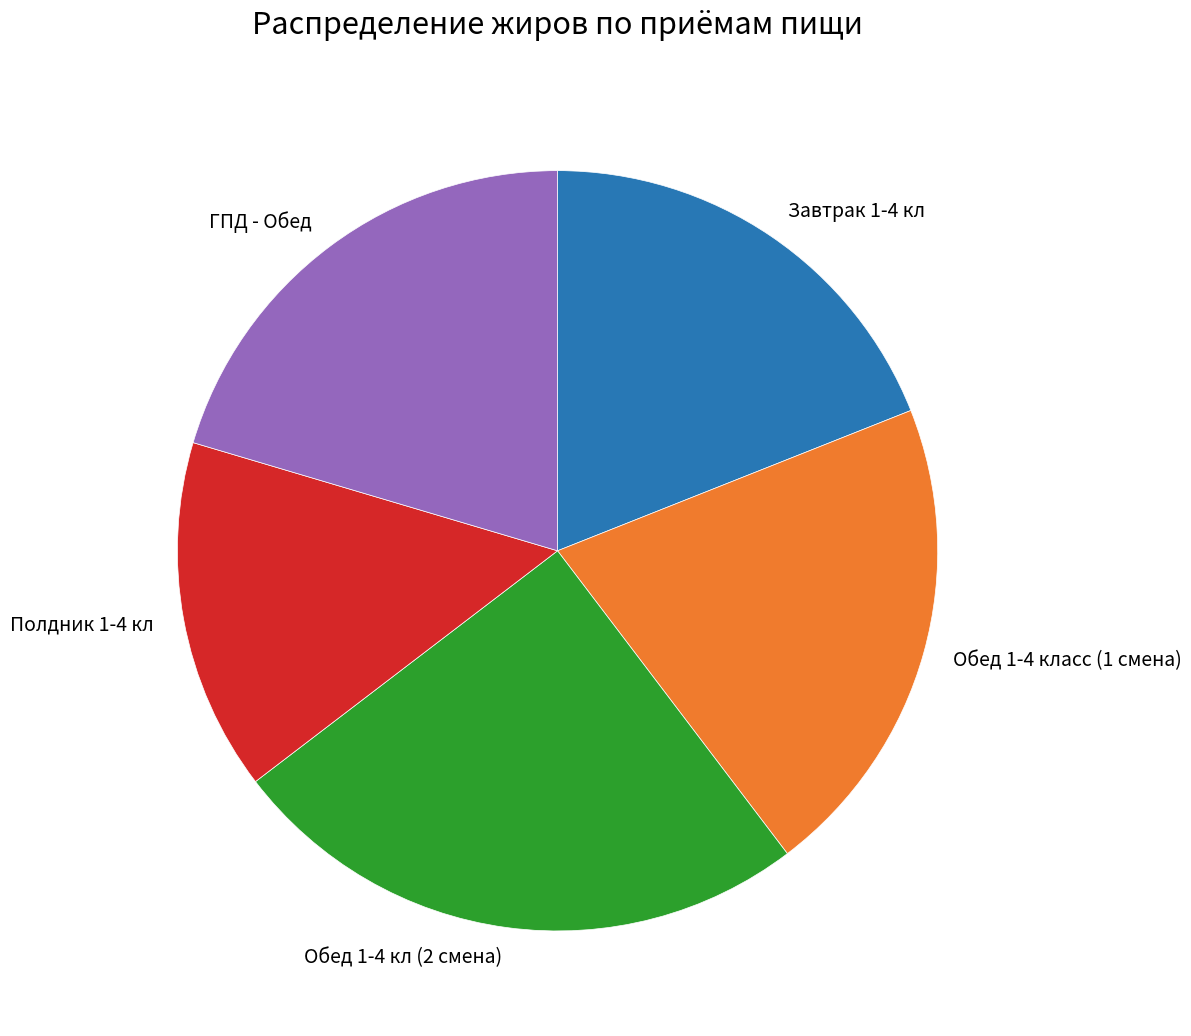

Is the sum of Завтрак 1-4 кл and Обед 1-4 класс (1 смена) greater than half?

No